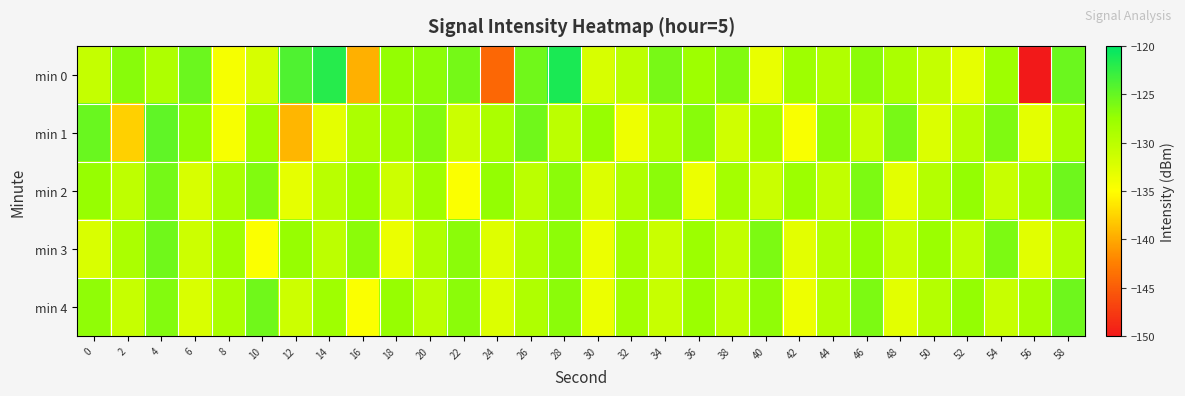

At which category is the sum across all series the highest?

4